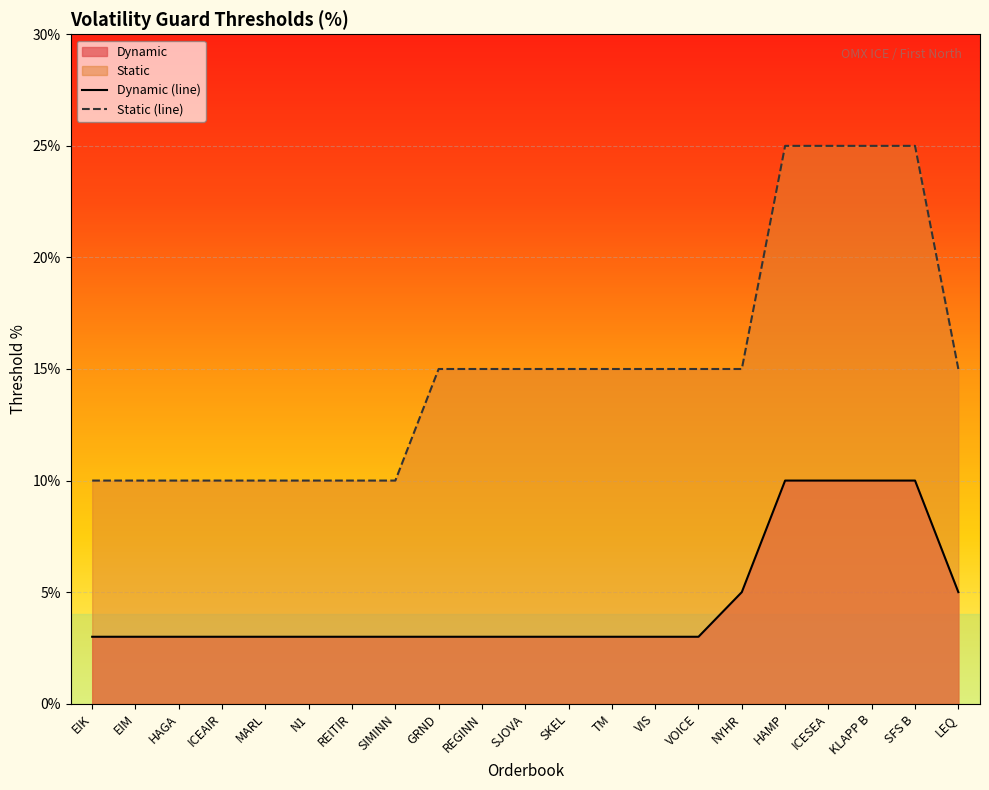

True or false: Static (line) and Dynamic (line) cross at least once.

False